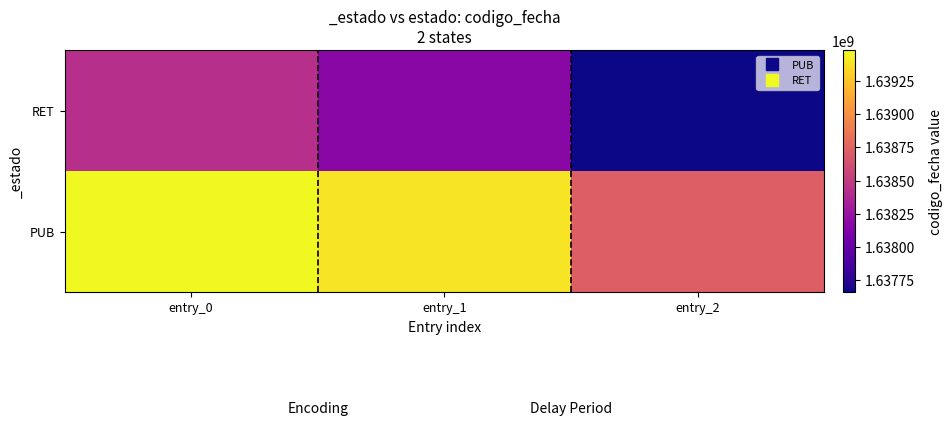

How many categories are shown in the chart?

3